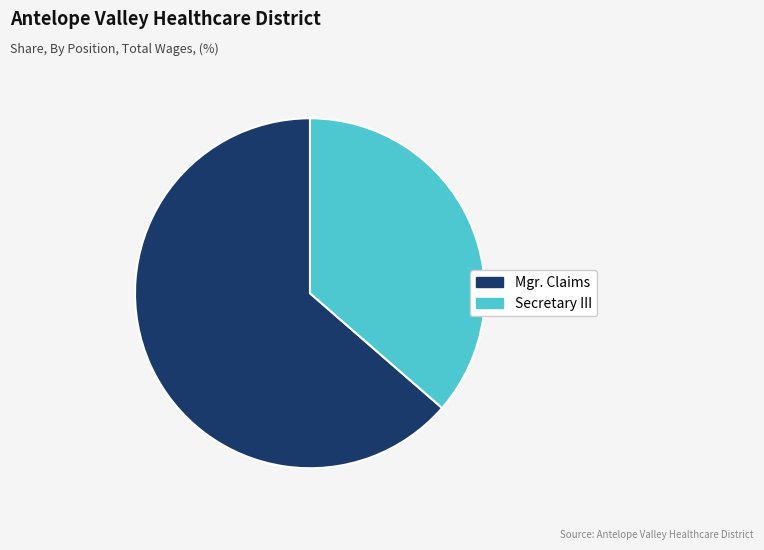

Is Mgr. Claims the majority of the pie?

Yes